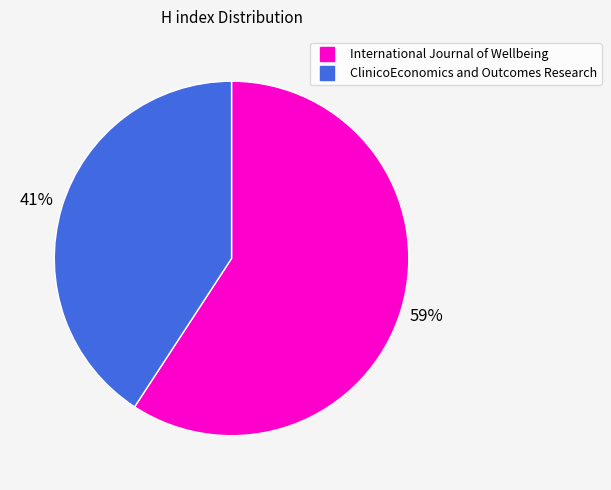

How many segments does this pie chart have?

2